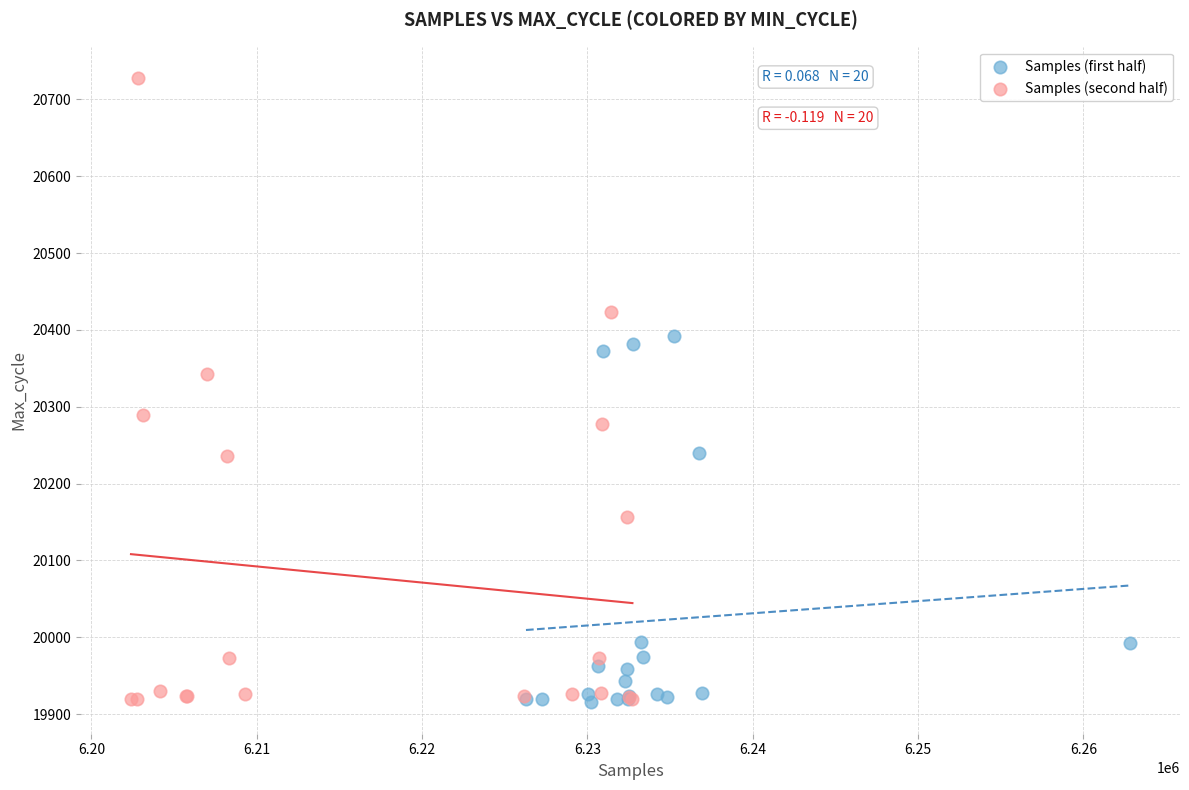

Which series has the largest Y range (max minus min)?

Samples (second half)